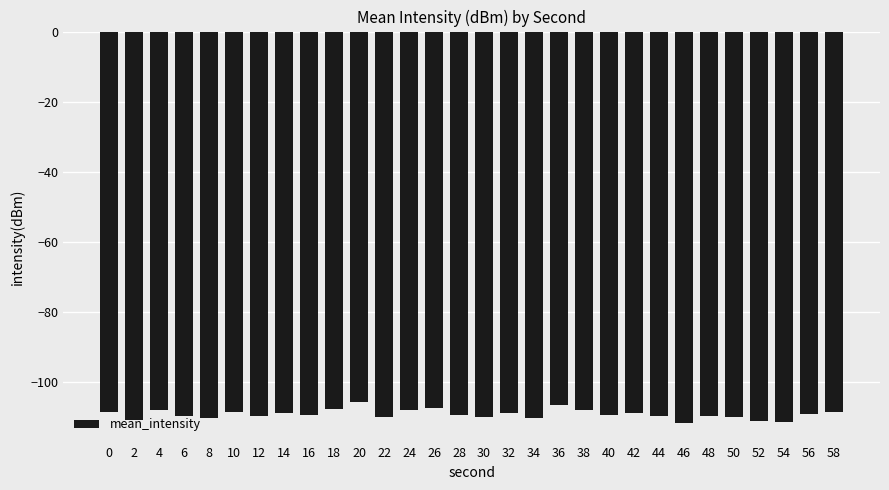

How many bars are there in total?

30